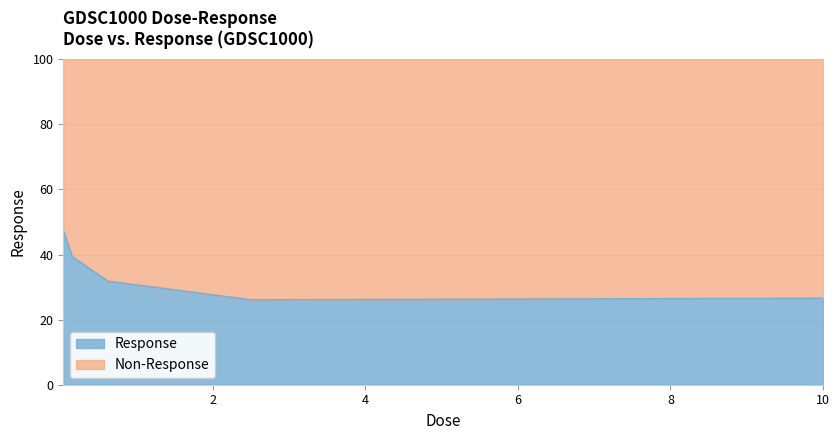

The chart shows a value of 13.6 at 0.625. True or false?

False